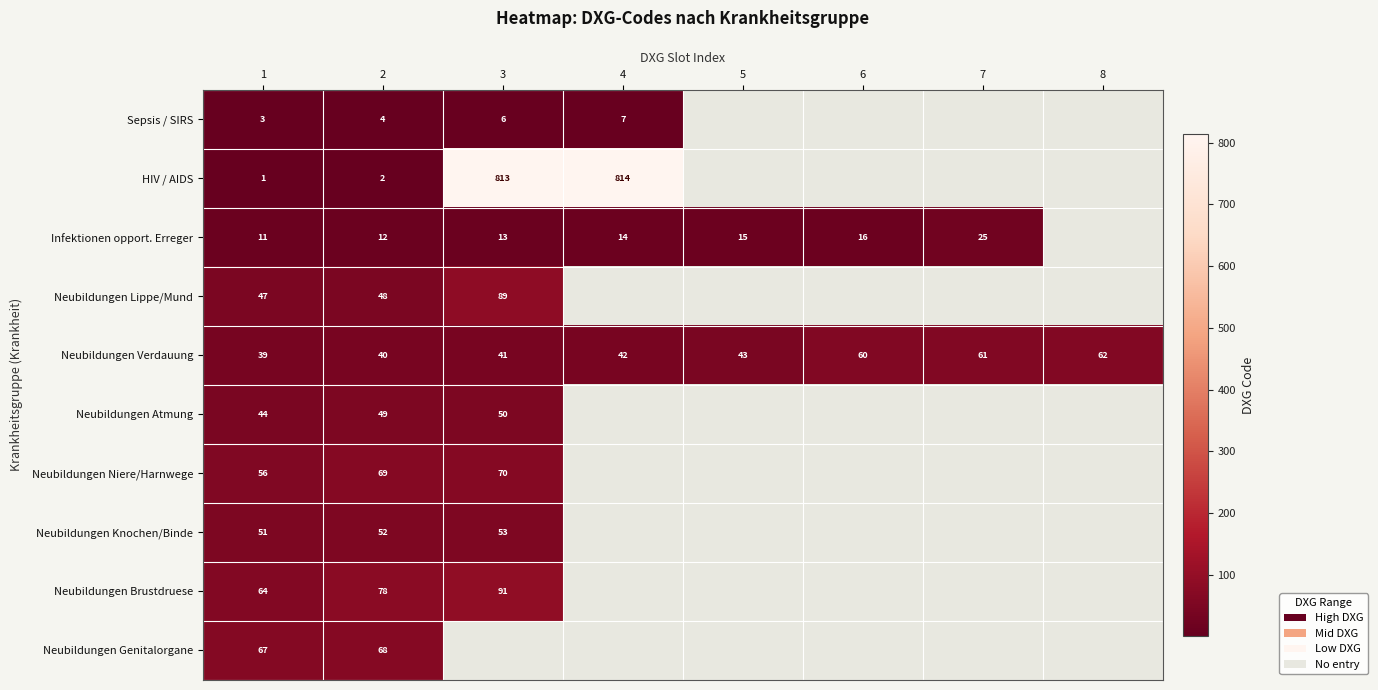

Rank the series at 2 from lowest to highest value.

HIV / AIDS, Sepsis / SIRS, Infektionen opport. Erreger, Neubildungen Verdauung, Neubildungen Lippe/Mund, Neubildungen Atmung, Neubildungen Knochen/Binde, Neubildungen Genitalorgane, Neubildungen Niere/Harnwege, Neubildungen Brustdruese